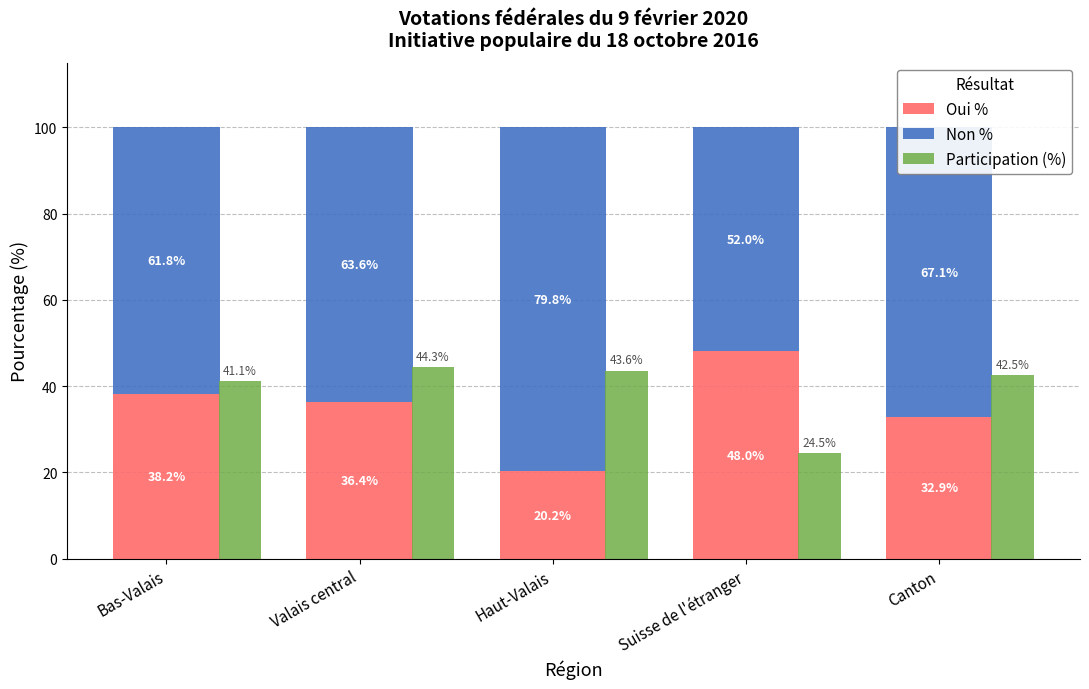

What is the difference between the second highest and minimum values in the Participation (%) series?

19.1